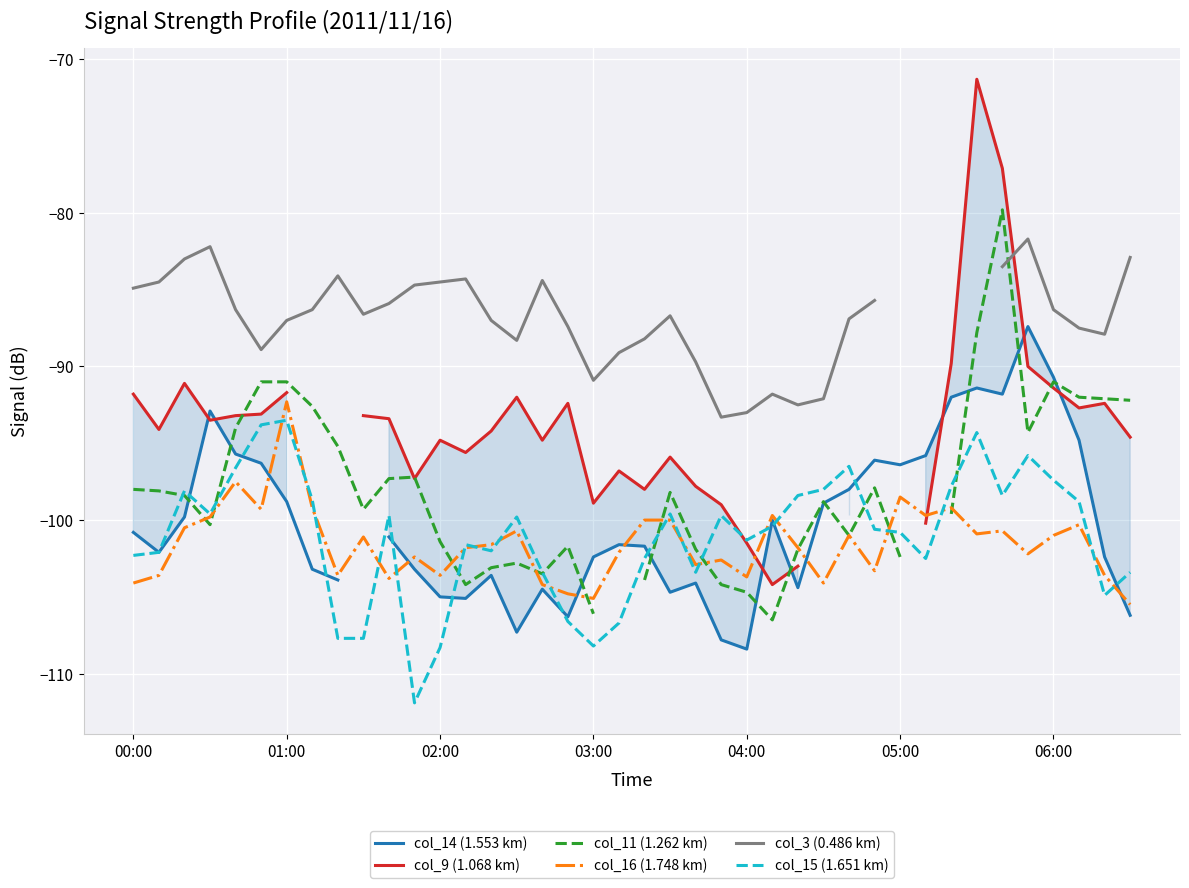

What is the spread (max minus min) of values at 26?

11.9